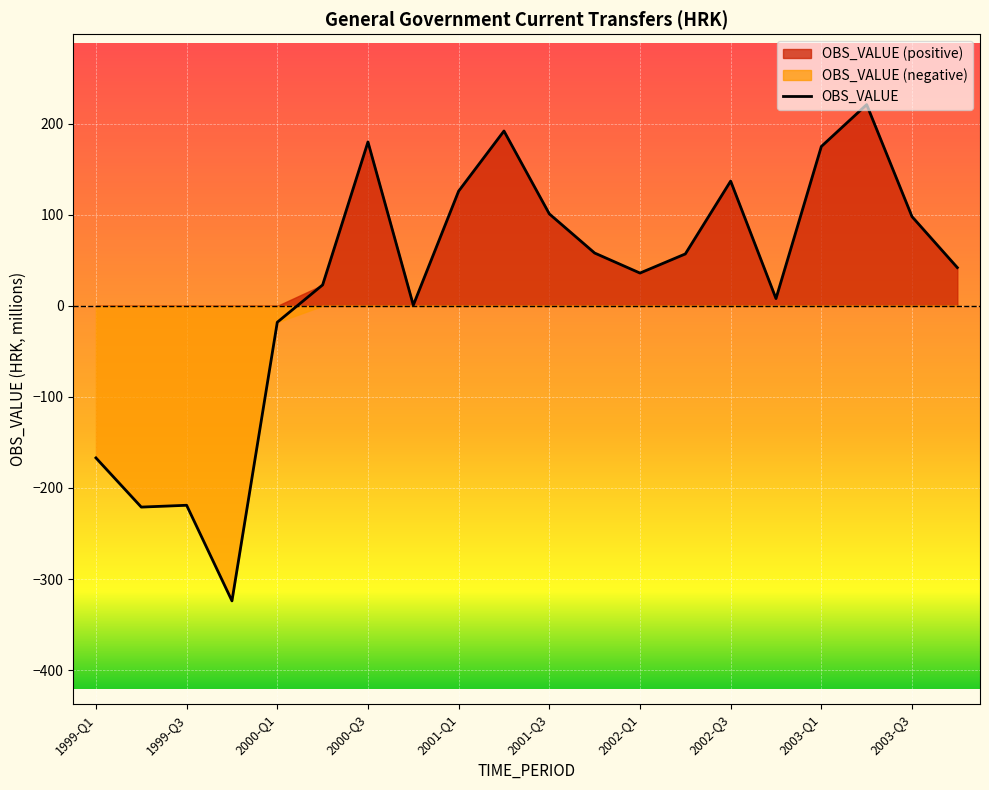

How many values are below 57?

10